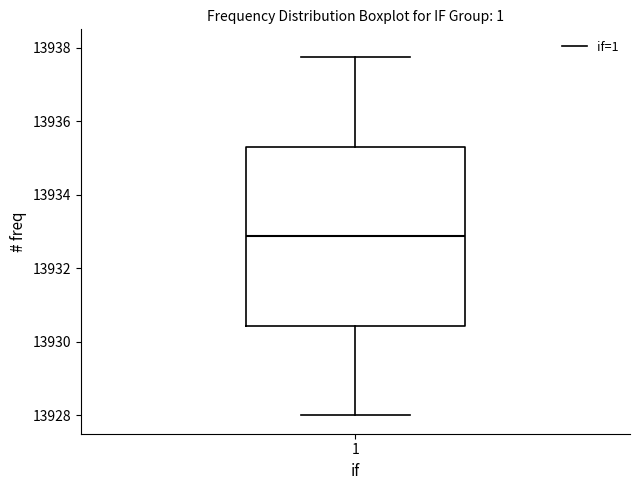

Where does the median line of the box at x = 1 sit on the y-axis? The values are not printed on the chart, so give them approximately, as read against the axis.

13932.8